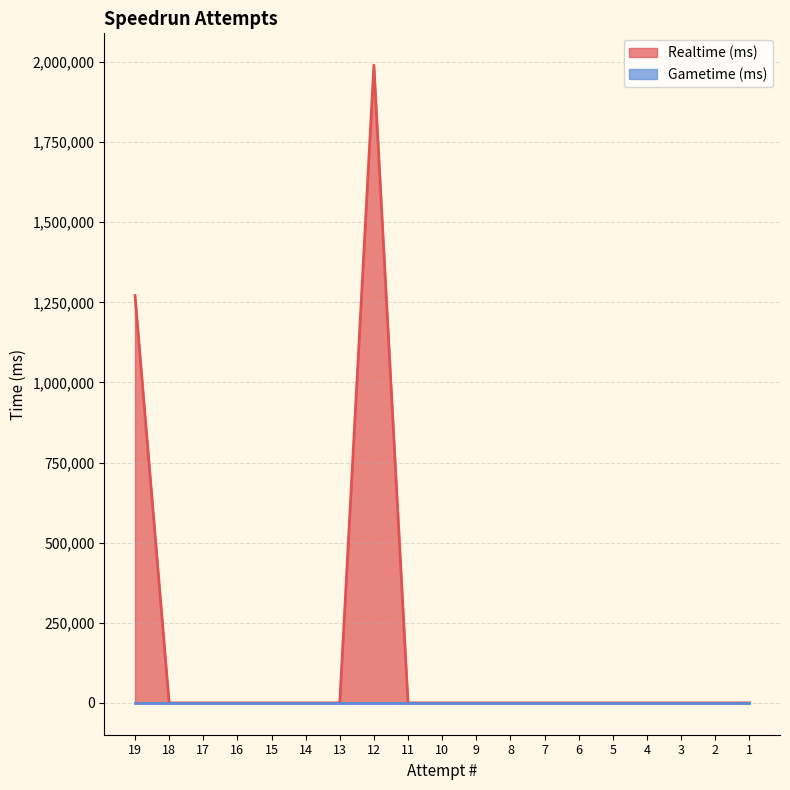

Is it true that the value at 17 is 0?

True